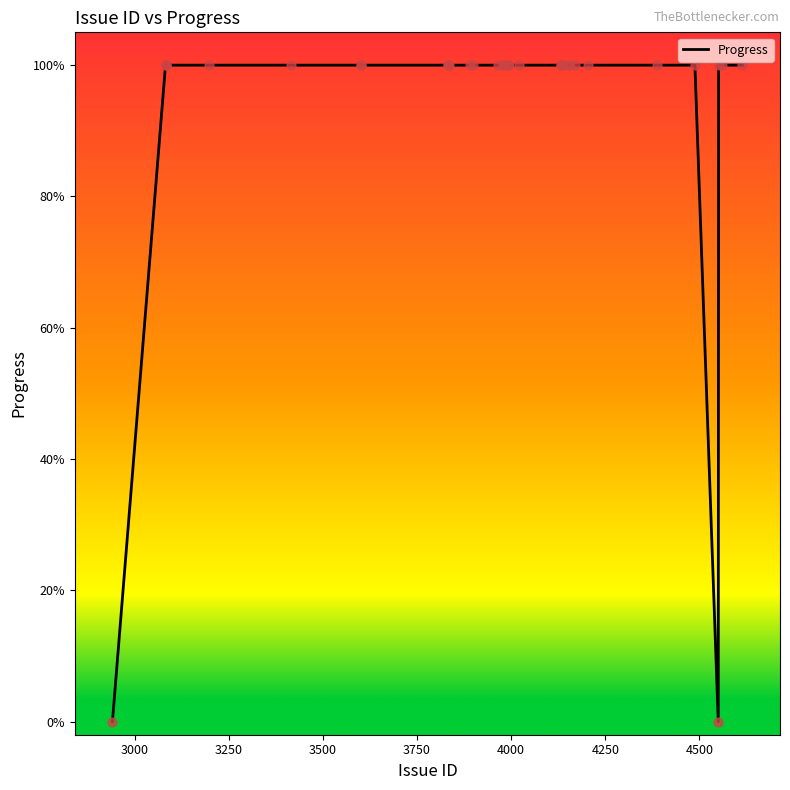

What is the greatest value displayed?

100